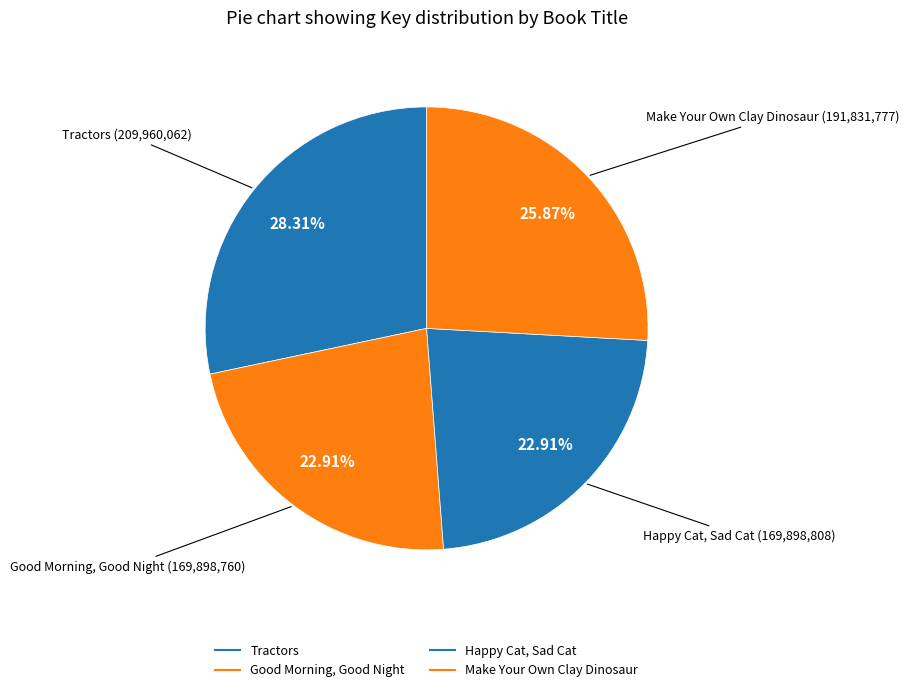

To the nearest percent, what is the difference between the Tractors and Good Morning, Good Night slice percentages?

5%